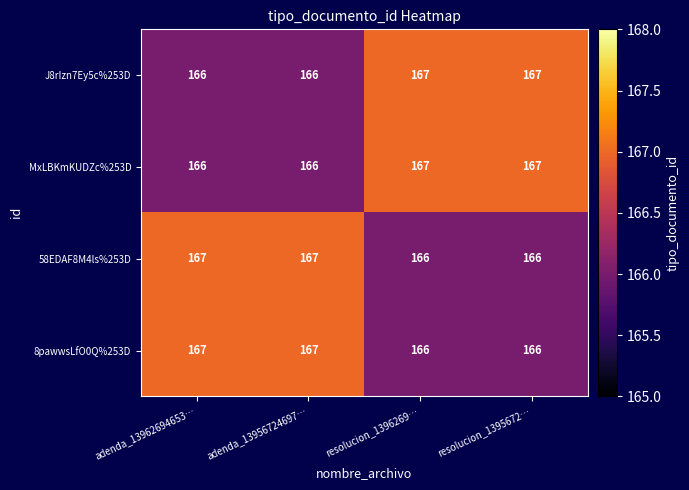

How many values in the 8pawwsLfO0Q%253D series are below 167?

2